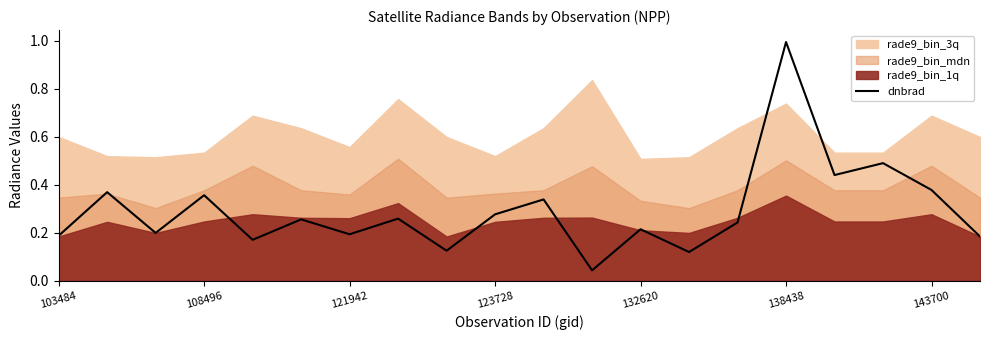

What position from the left is 16?

17